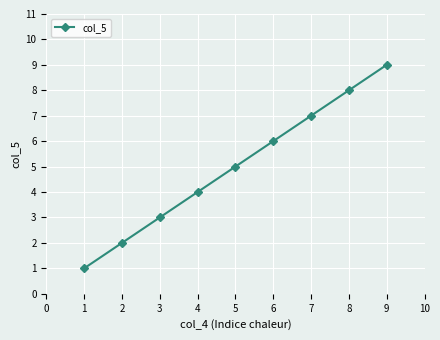

Rank the categories by value from highest to lowest.

9, 8, 7, 6, 5, 4, 3, 2, 1